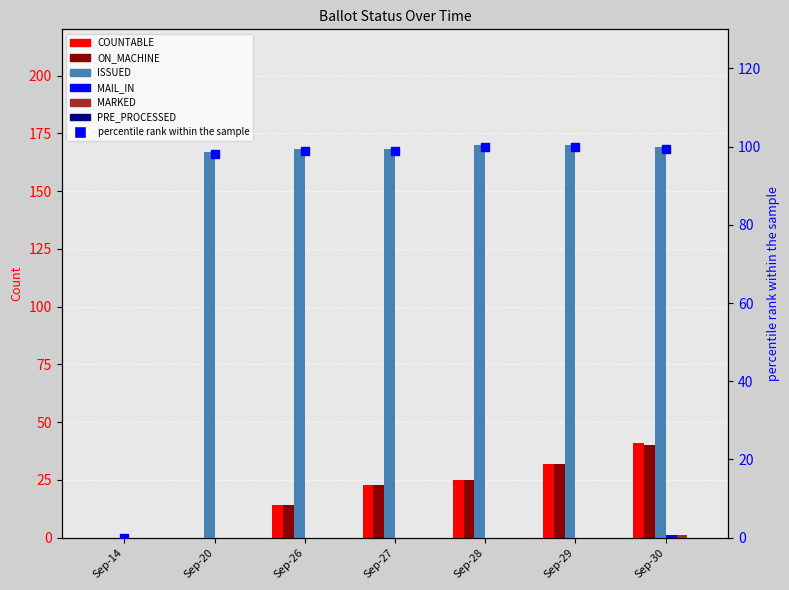

What is the total value across all series at Sep-28?

220